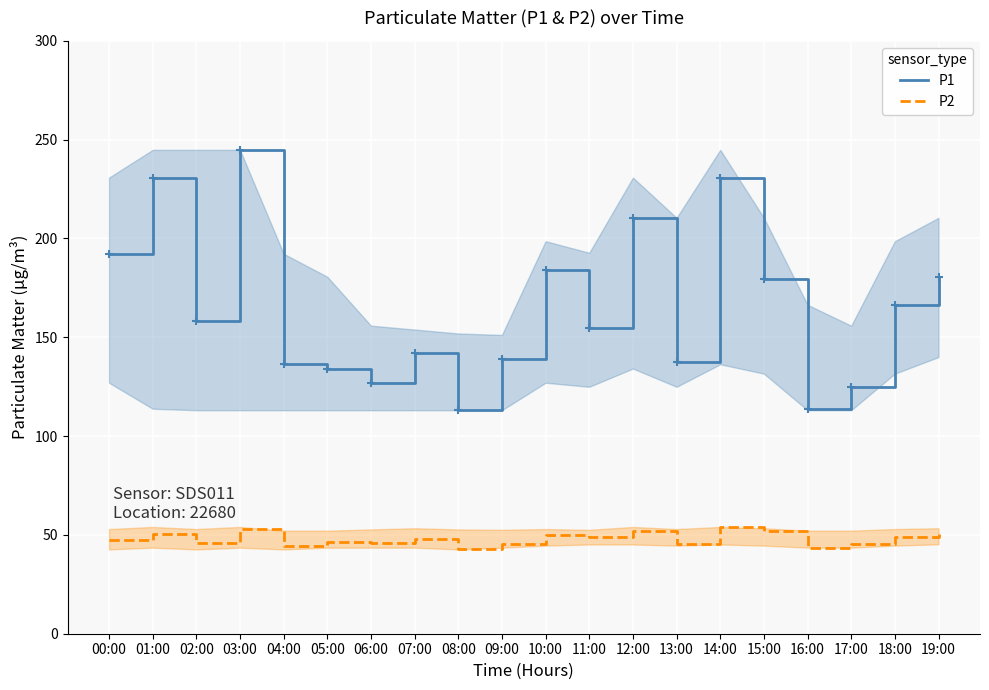

Which series changed the most between 09:00 and 18:00?

P1